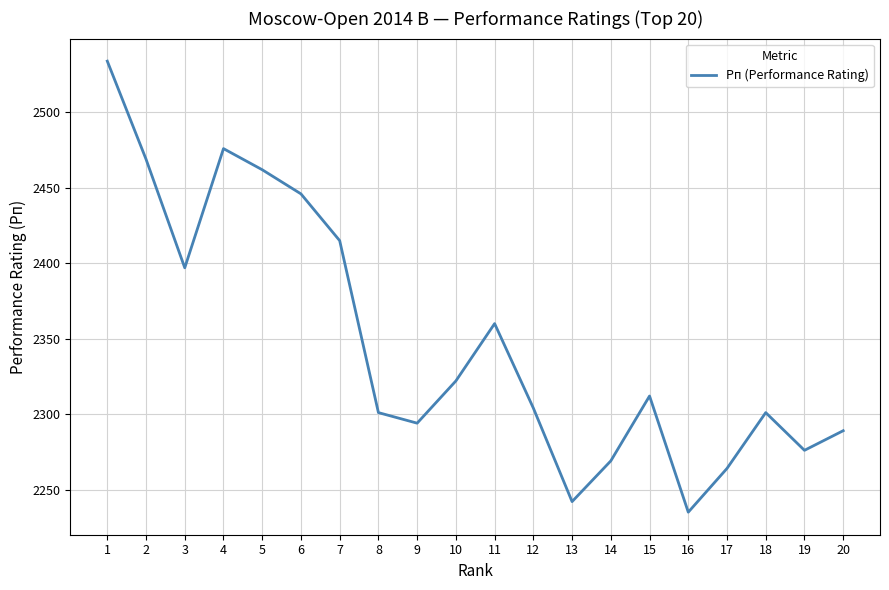

What is the sum of the values at 10 and 7?

4737